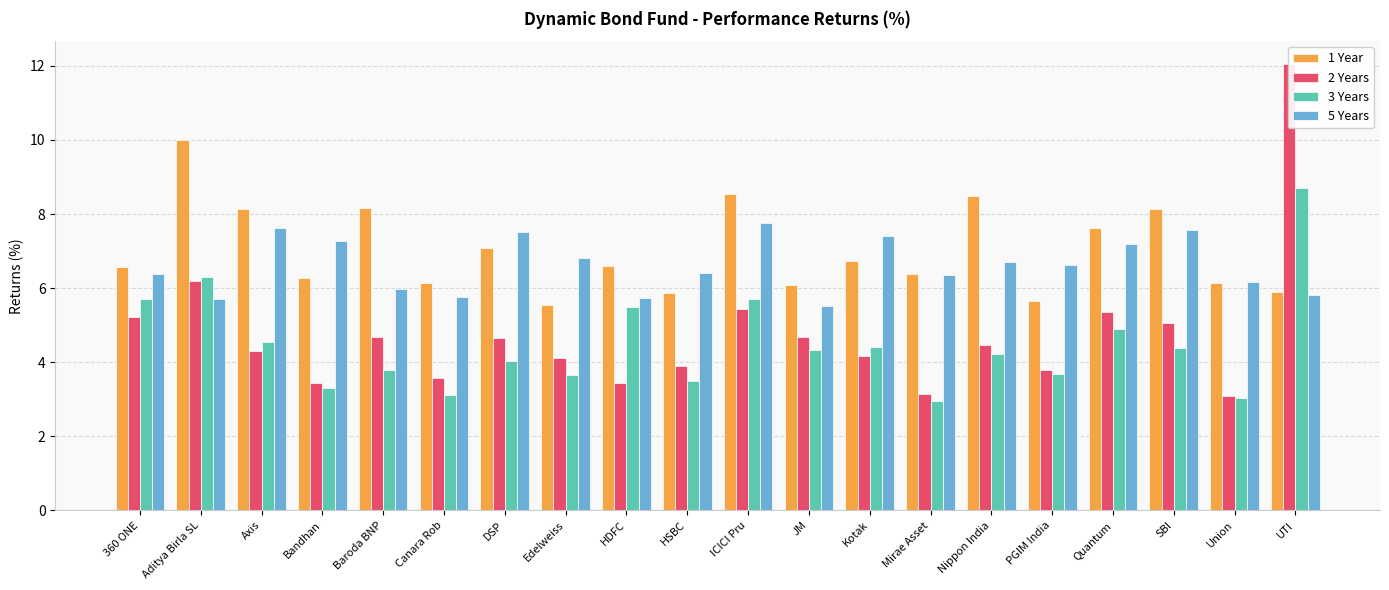

Rank the categories by 1 Year value from highest to lowest.

Aditya Birla SL, ICICI Pru, Nippon India, Baroda BNP, SBI, Axis, Quantum, DSP, Kotak, HDFC, 360 ONE, Mirae Asset, Bandhan, Canara Rob, Union, JM, UTI, HSBC, PGIM India, Edelweiss